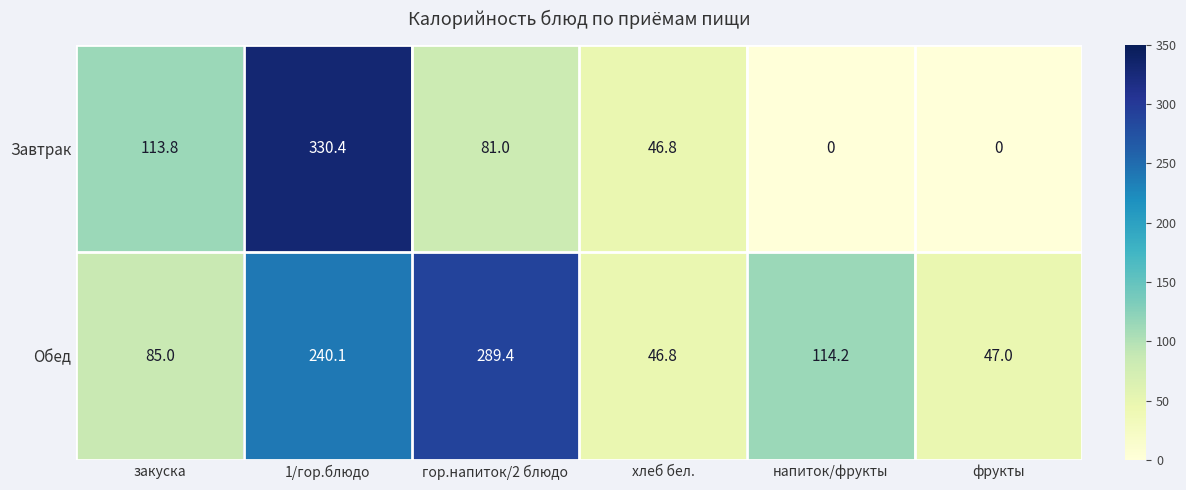

The value of Завтрак at гор.напиток/2 блюдо is 142.3. True or false?

False